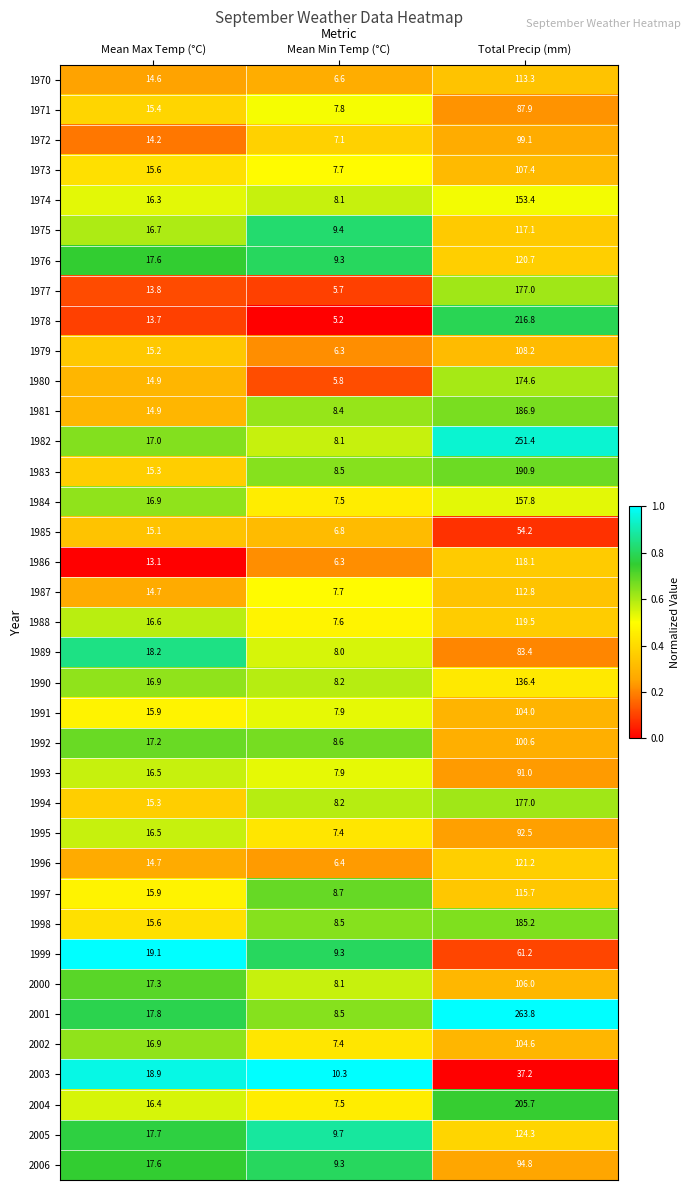

Which series has the widest spread of values?

2001